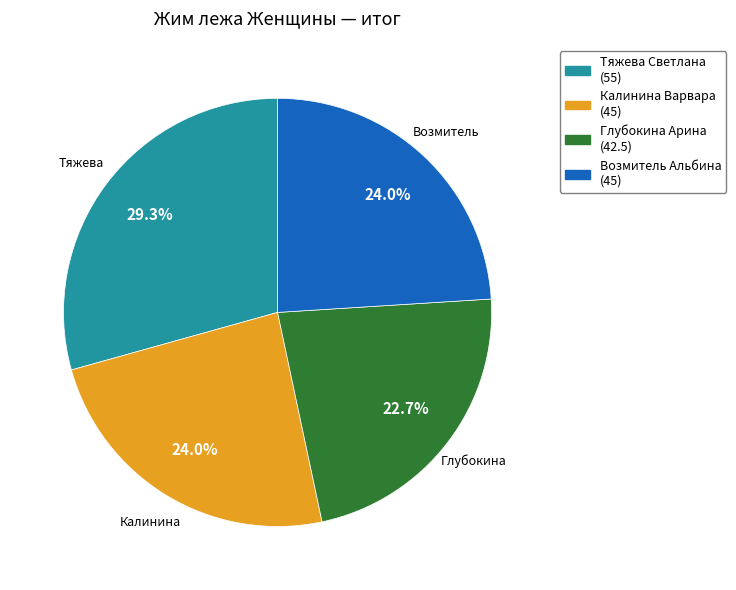

What is the smallest slice in the pie chart?

Глубокина Арина